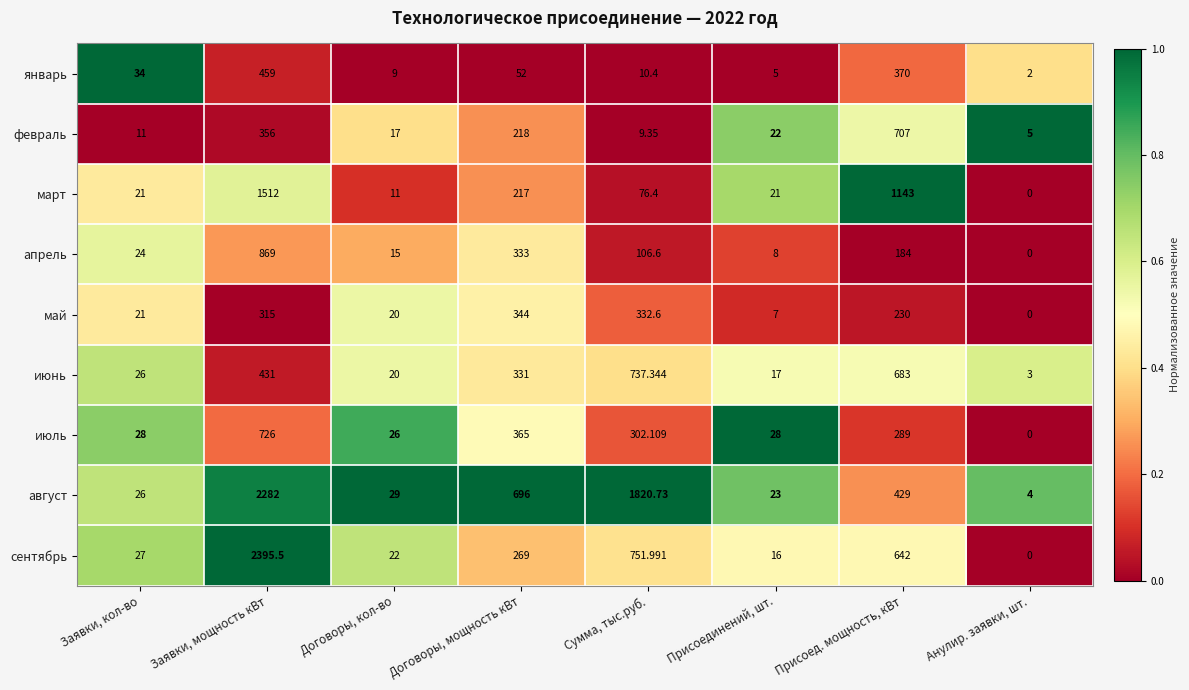

Which series has the largest total across all categories?

август